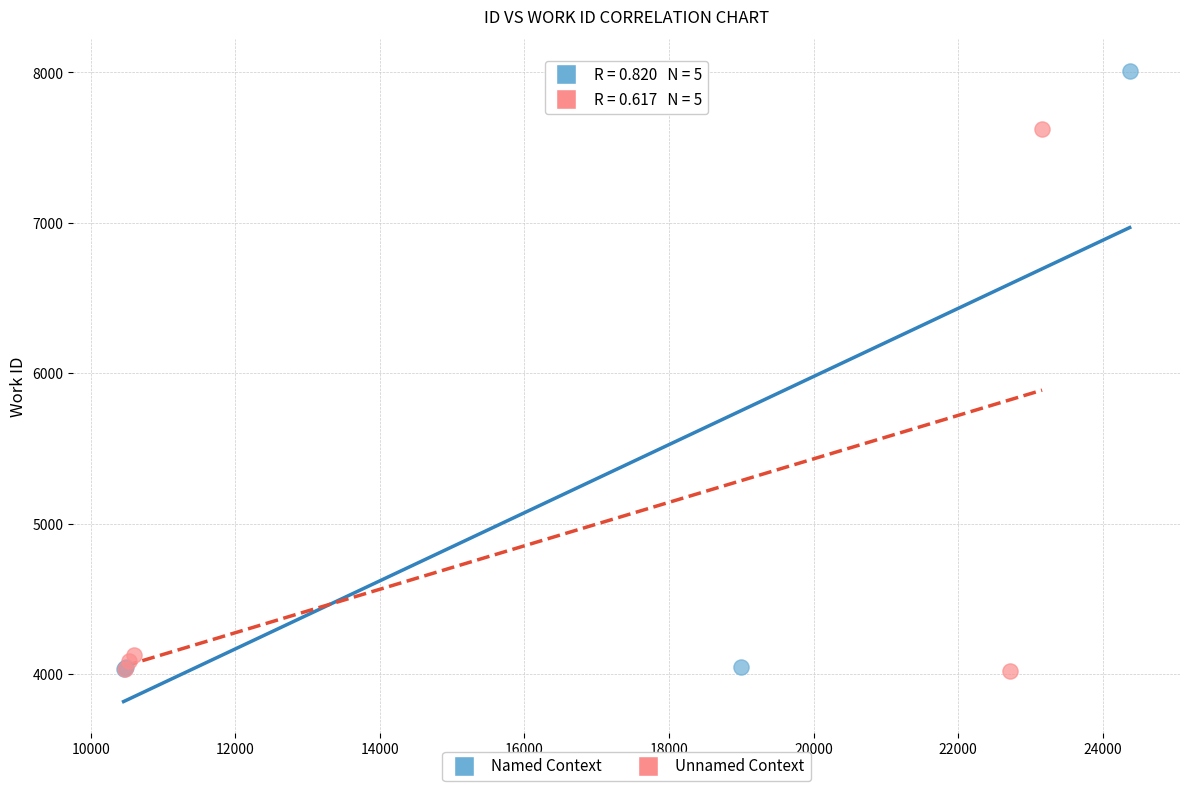

Which series reaches the maximum Y coordinate?

Named Context